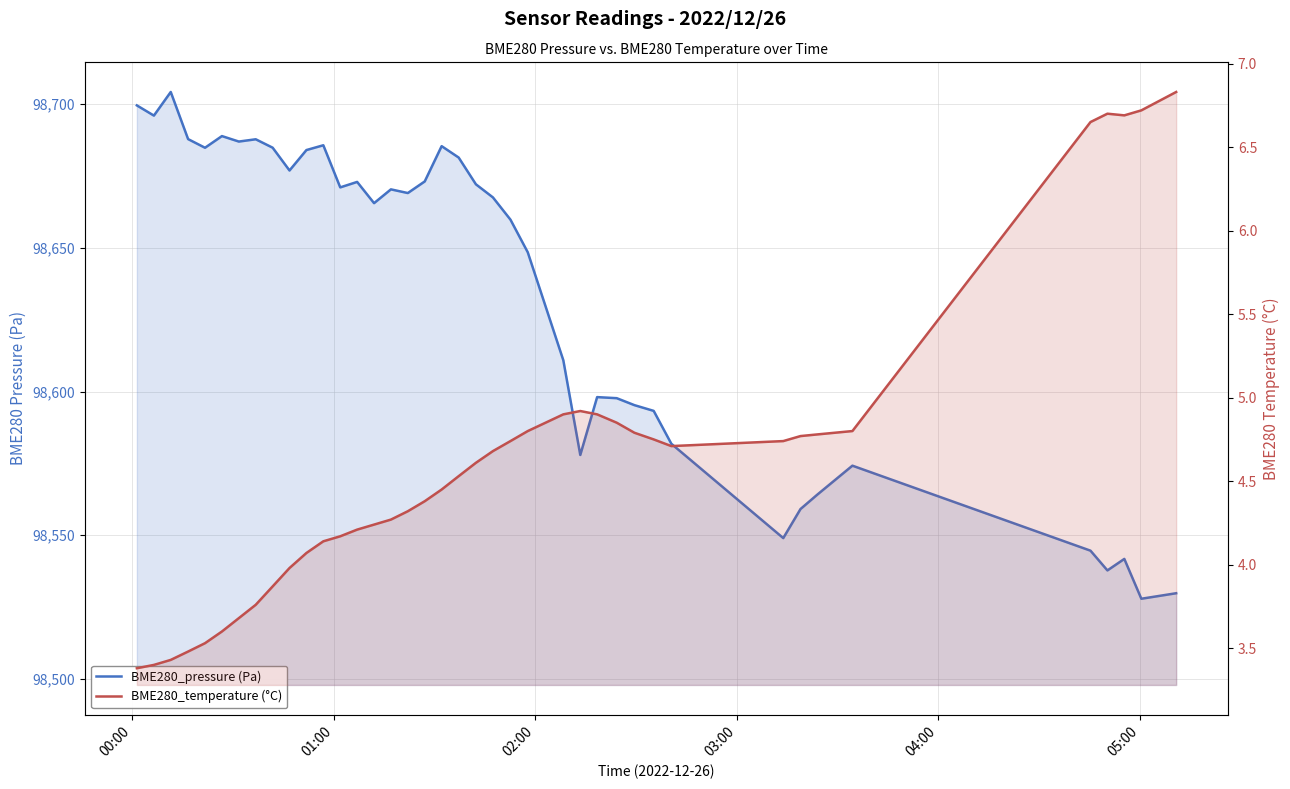

At which label does BME280_pressure (Pa) first exceed 98669?

00:00